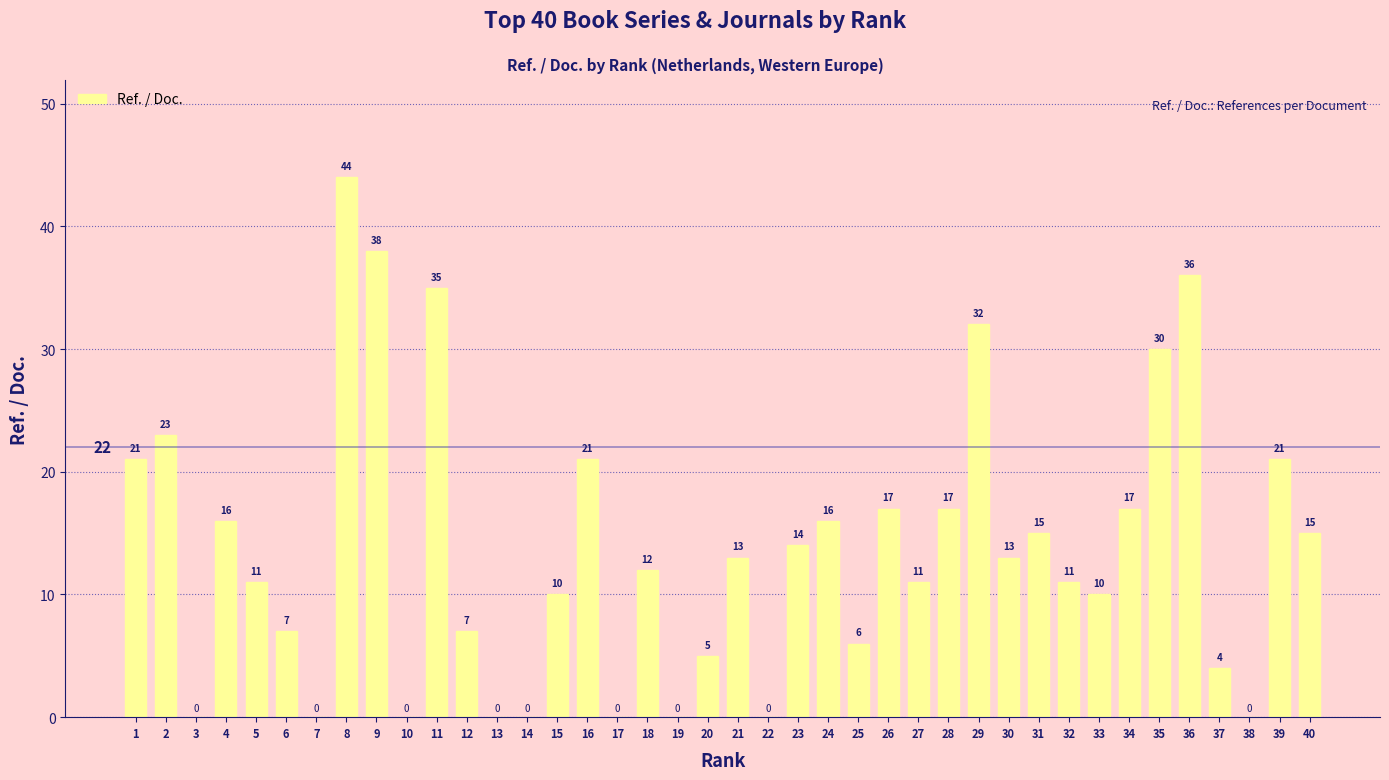

True or false: the data shows 38 at 2.

False